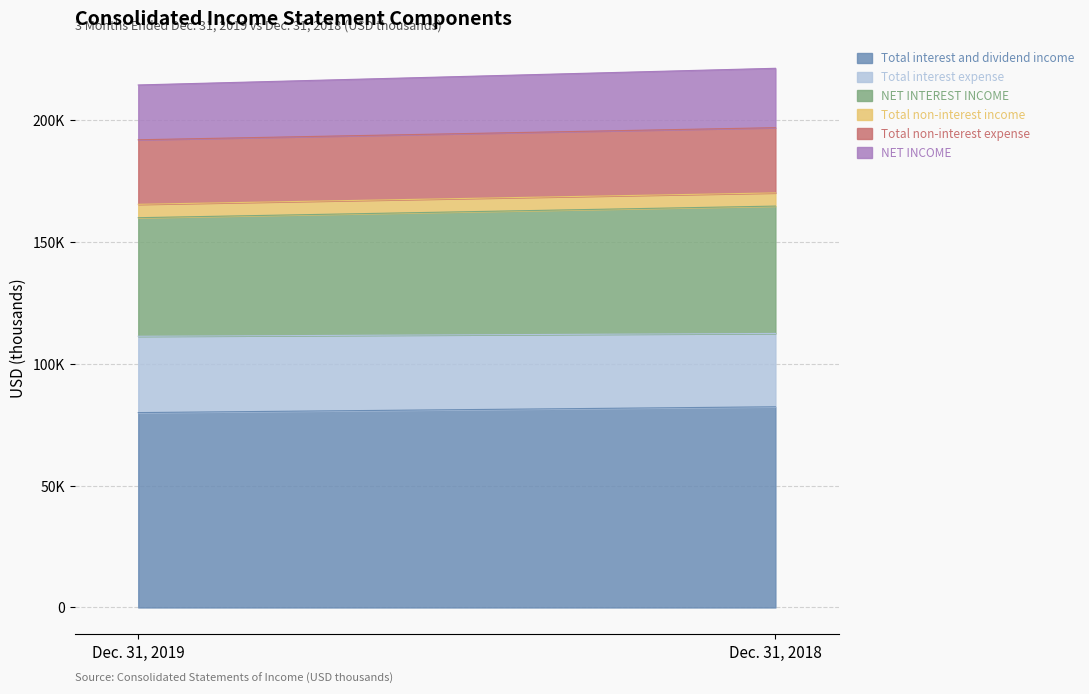

What is the value of the Total non-interest income point at the 1st from the left?

5504